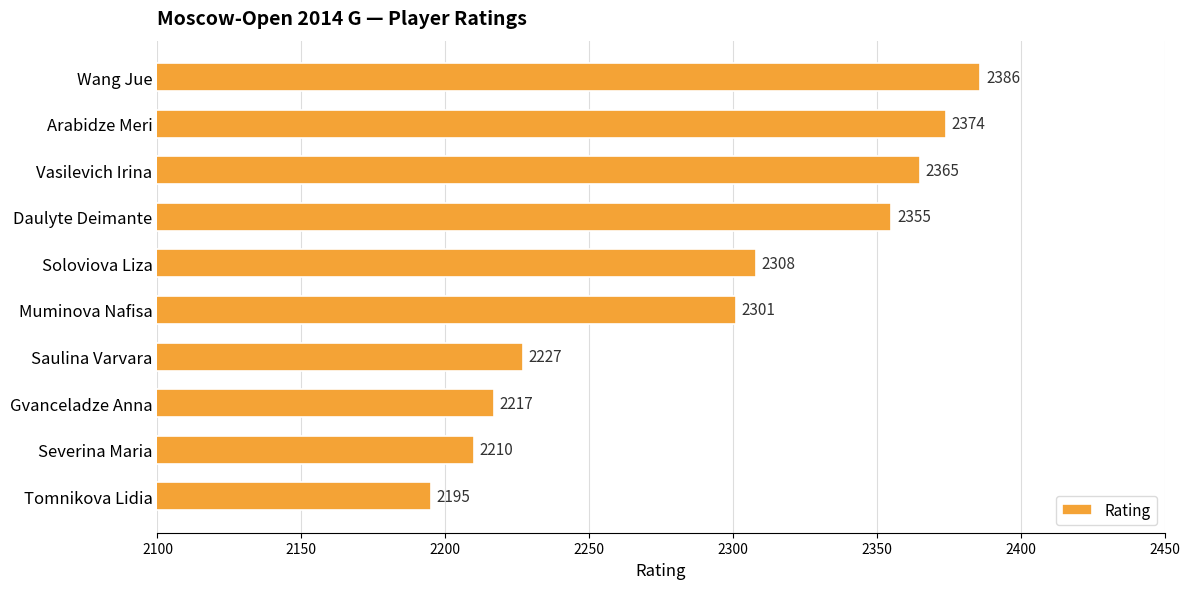

What is the smallest value displayed?

2195